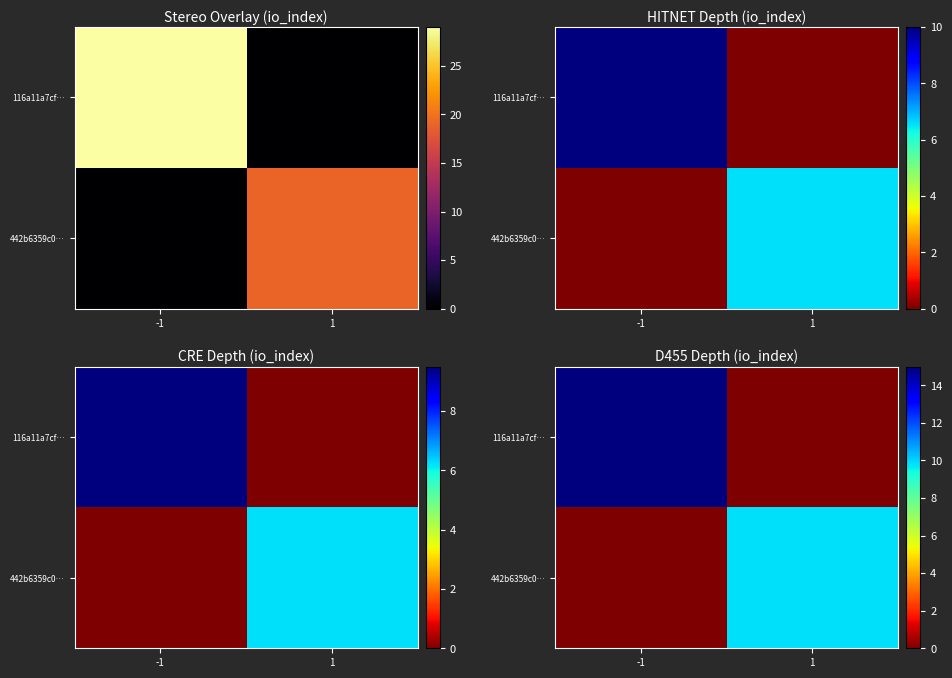

Which series changed the most between -1 and 1?

116a11a7cf…